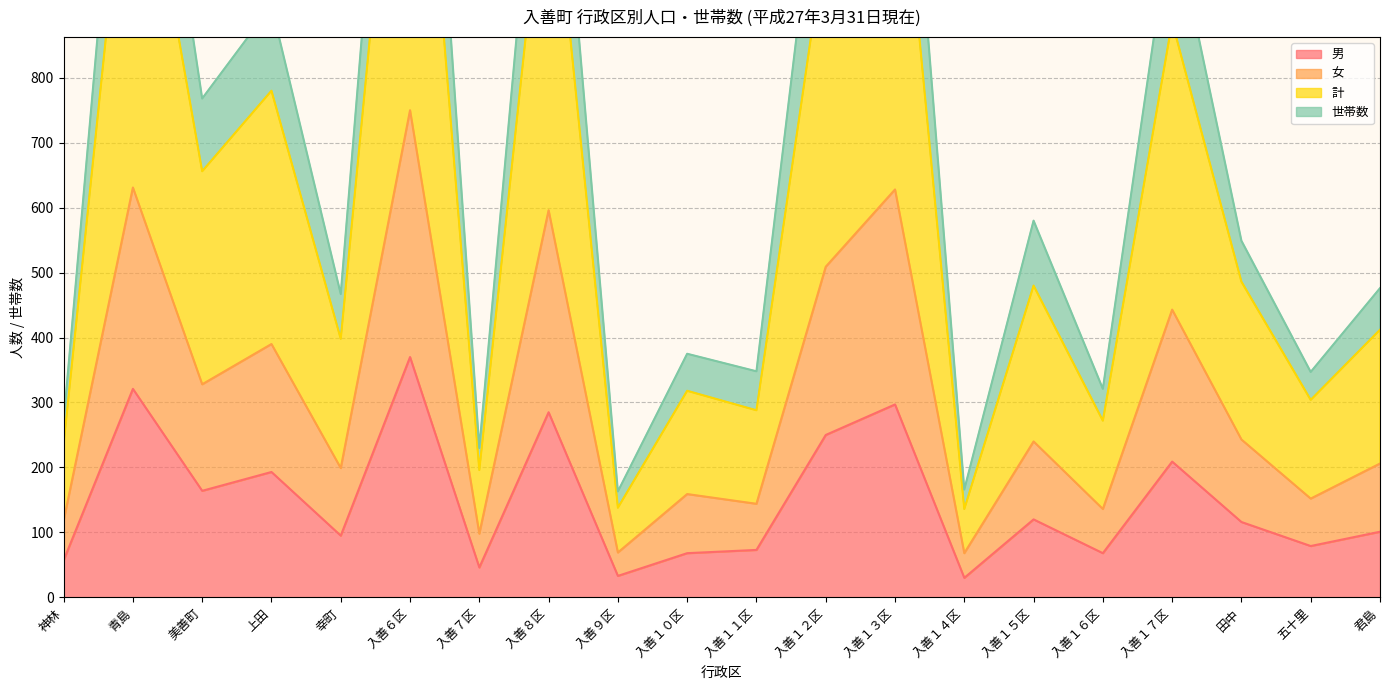

Rank the series at 田中 from highest to lowest value.

世帯数, 計, 女, 男